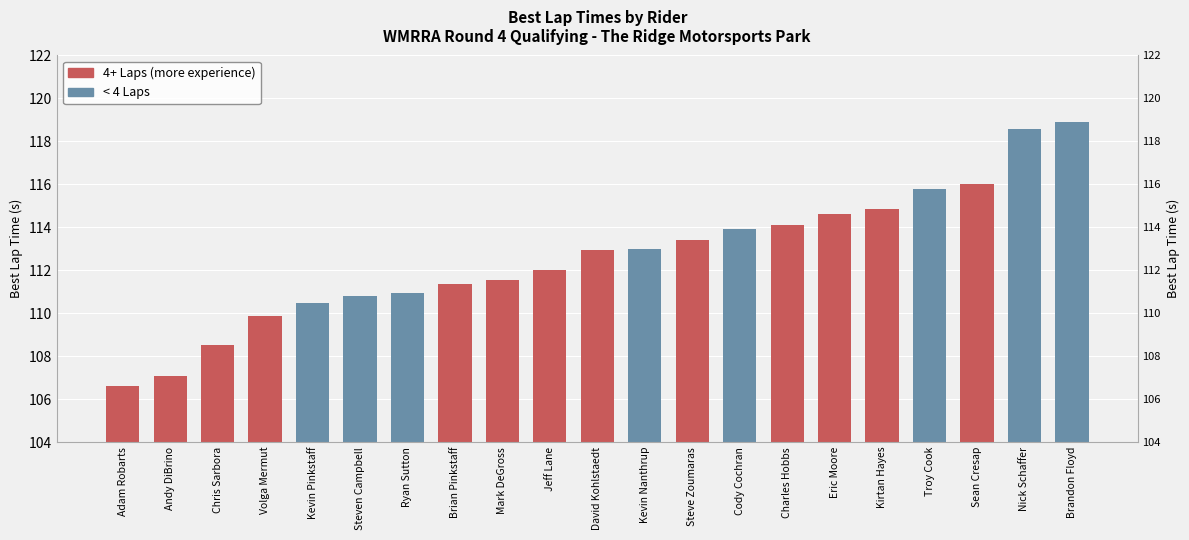

The chart shows a value of 110.9 at Ryan Sutton. True or false?

True